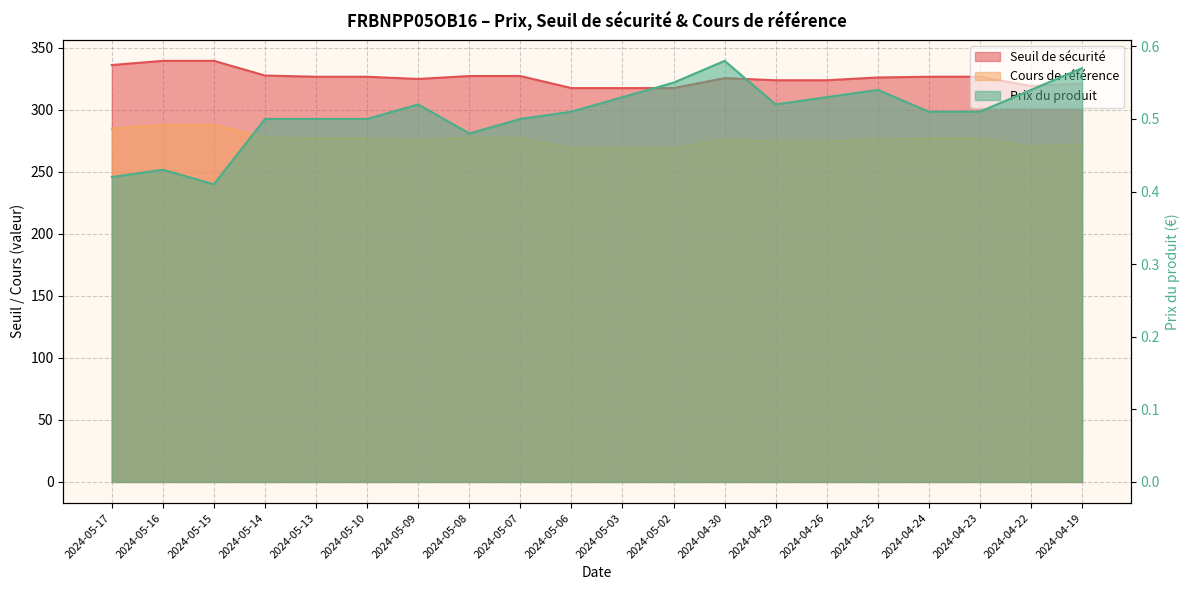

What is the total value across all series at 2024-04-25?

602.6